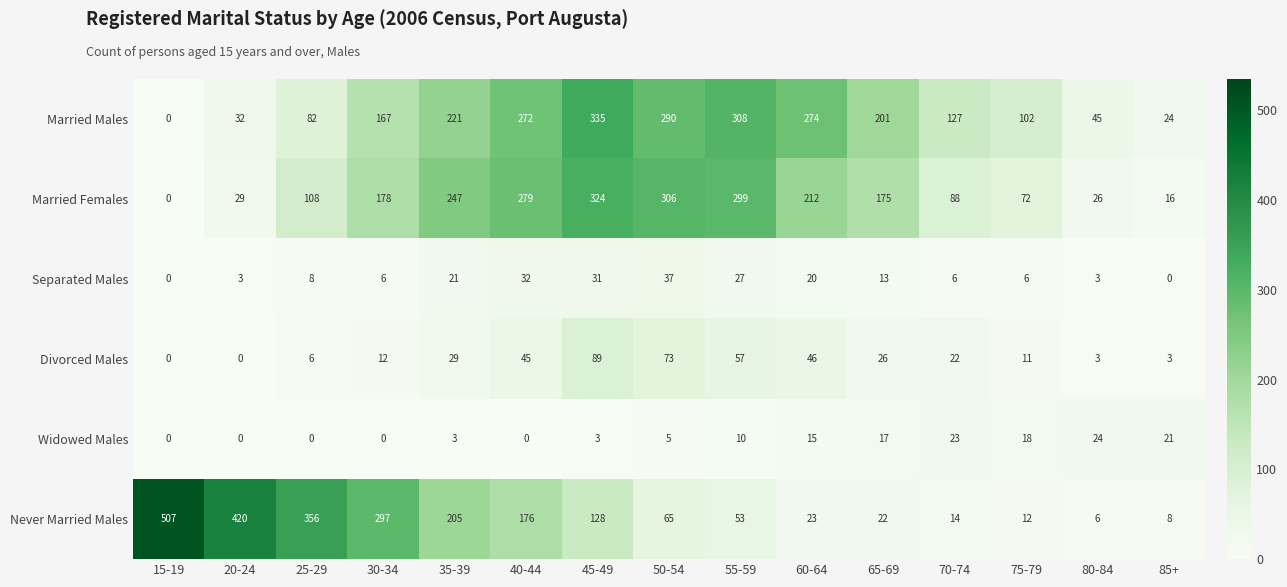

Is the value of Married Males at 45-49 greater than the value of Divorced Males at 20-24?

Yes